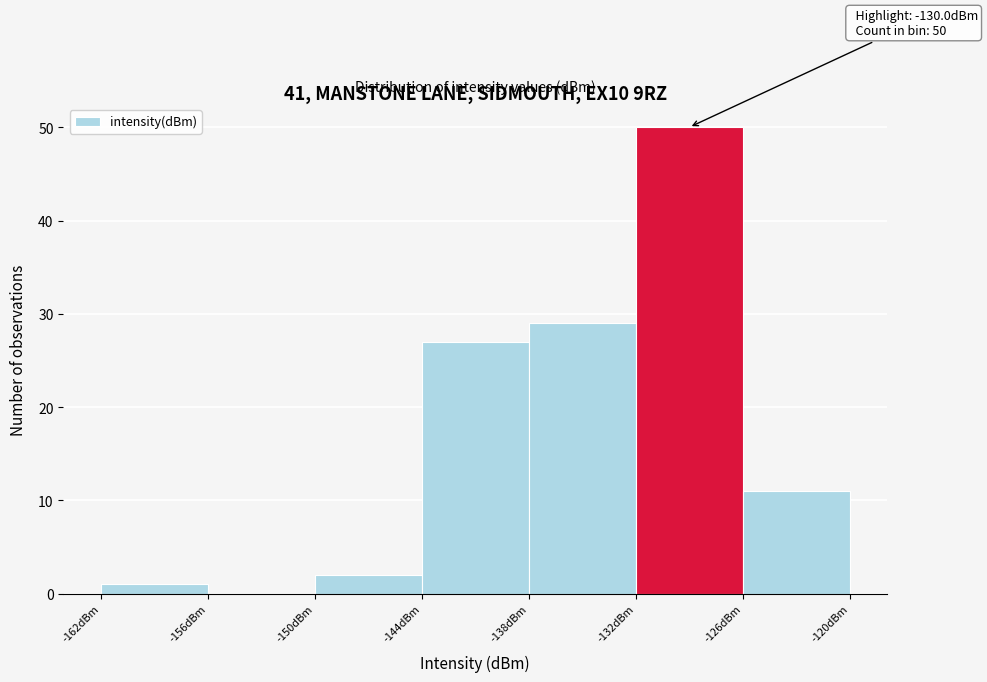

Which range on the x-axis has the tallest bar?

-132 to -126